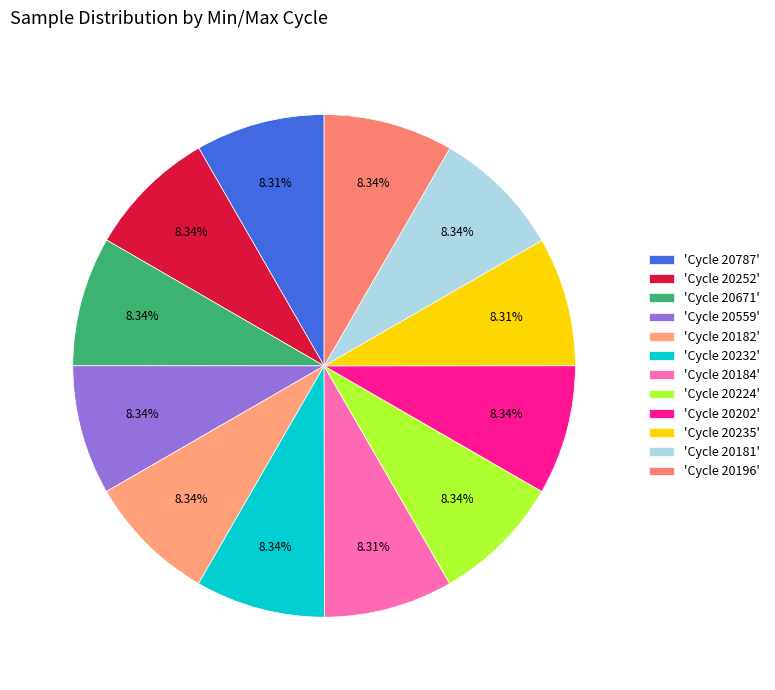

How many segments does this pie chart have?

12